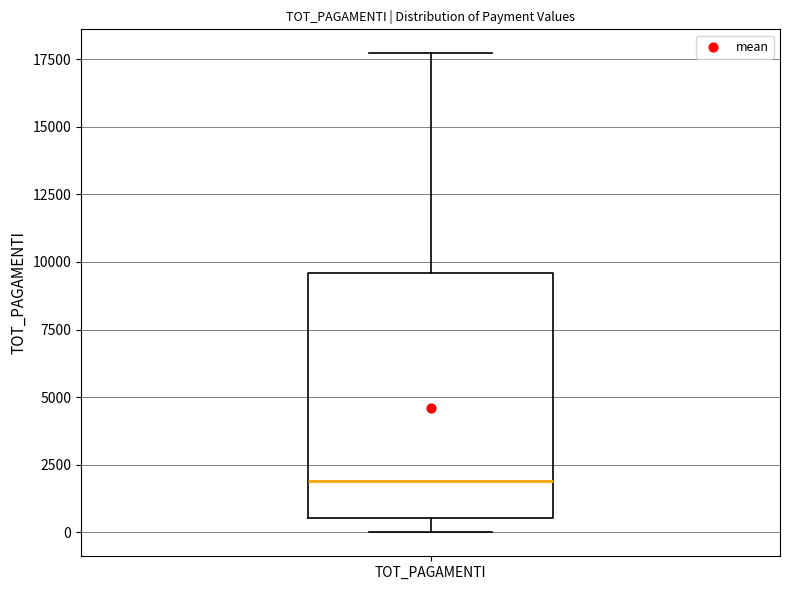

Transcribe this box plot: give where the median line is, the range the box spans, and where the two whiskers end, as read against the y-axis. The values are not printed on the chart, so give them approximately, as read against the axis.

median 2000, box 500 to 9500, whiskers 0 to 17500